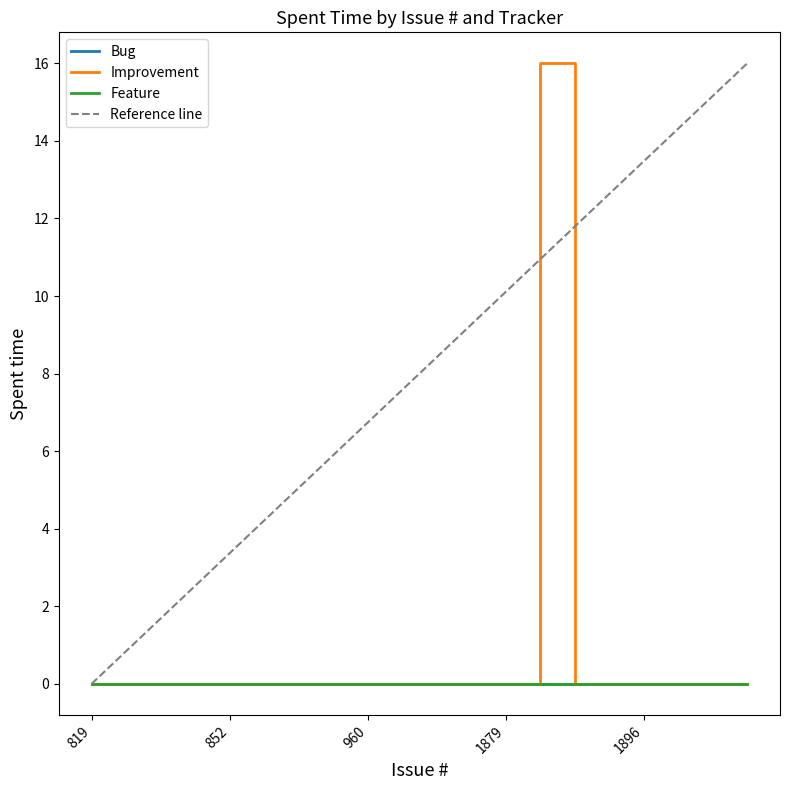

At which label does Feature reach its minimum?

819